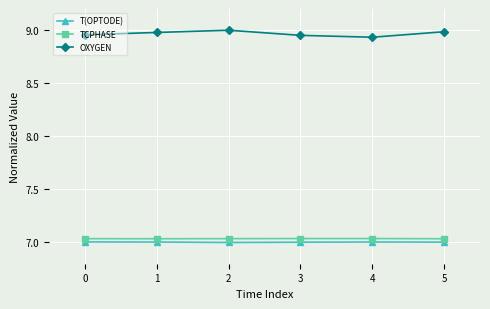

Does the chart display data point markers on the line(s)?

Yes